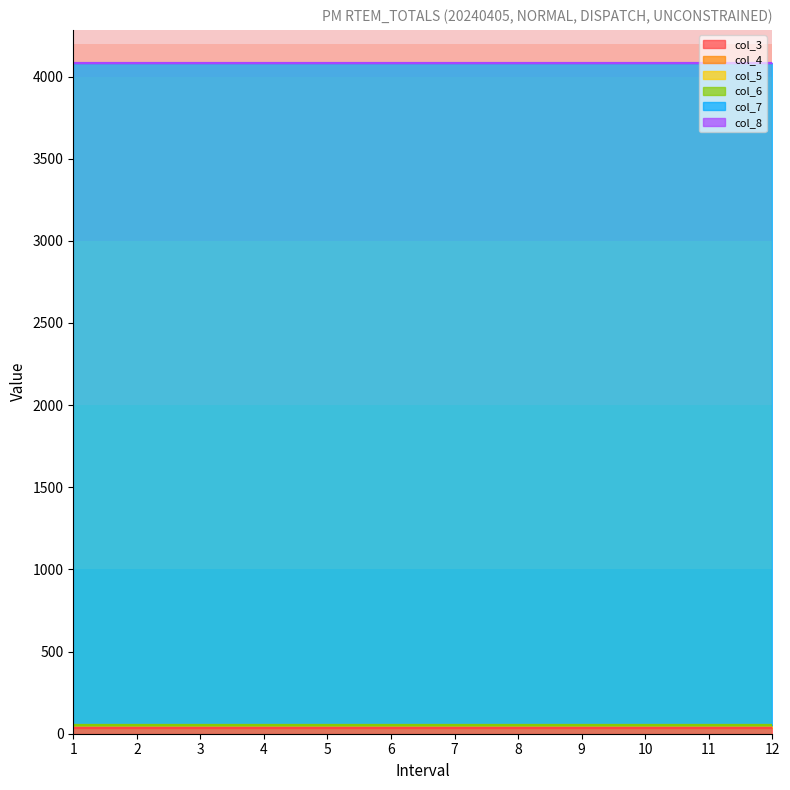

What is the sum of all col_7 values?

48348.0